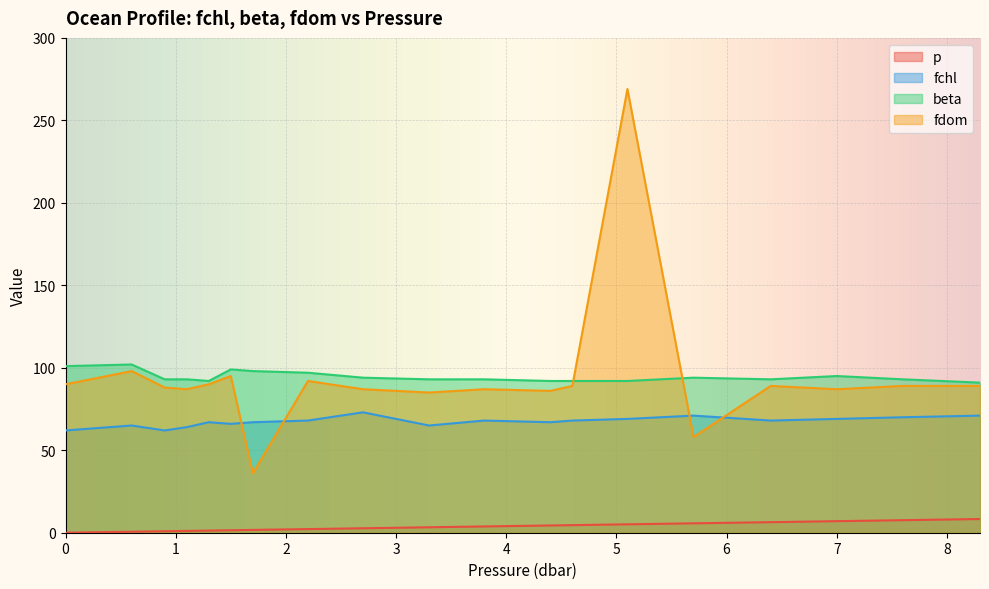

How many interior local peaks does the fchl series have?

5